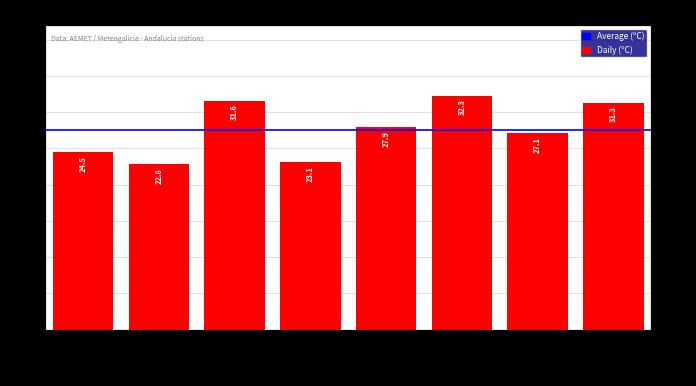

The value at Almería is 38.0. True or false?

False